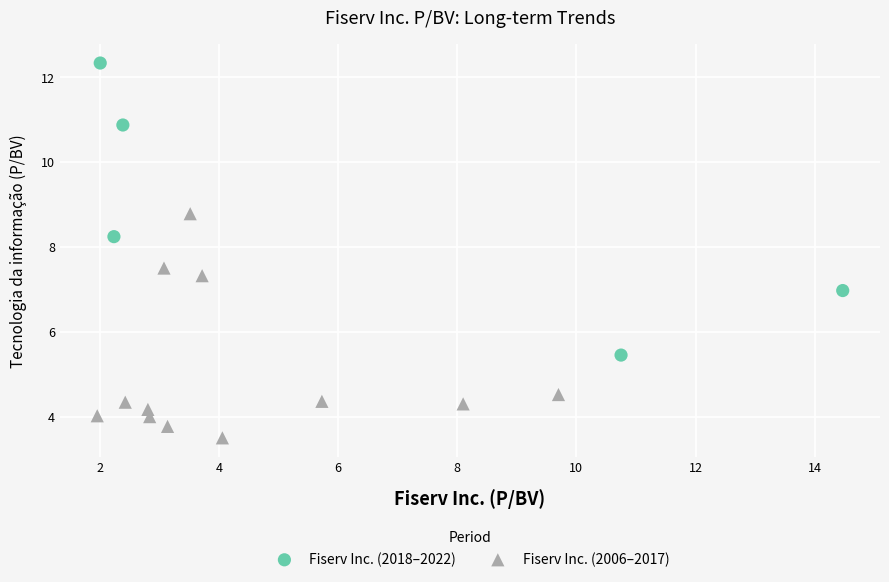

Which series reaches the maximum Y coordinate?

Fiserv Inc. (2018–2022)